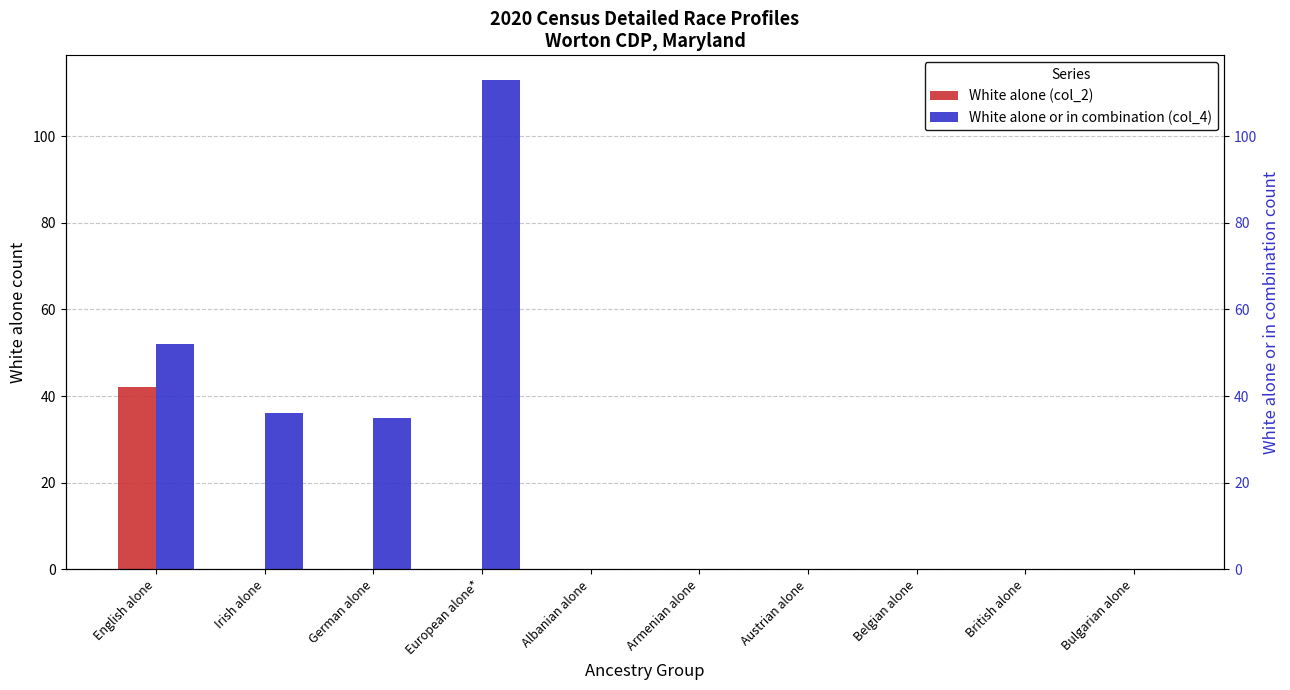

List the series in order of their peak value, highest first.

White alone or in combination (col_4), White alone (col_2)